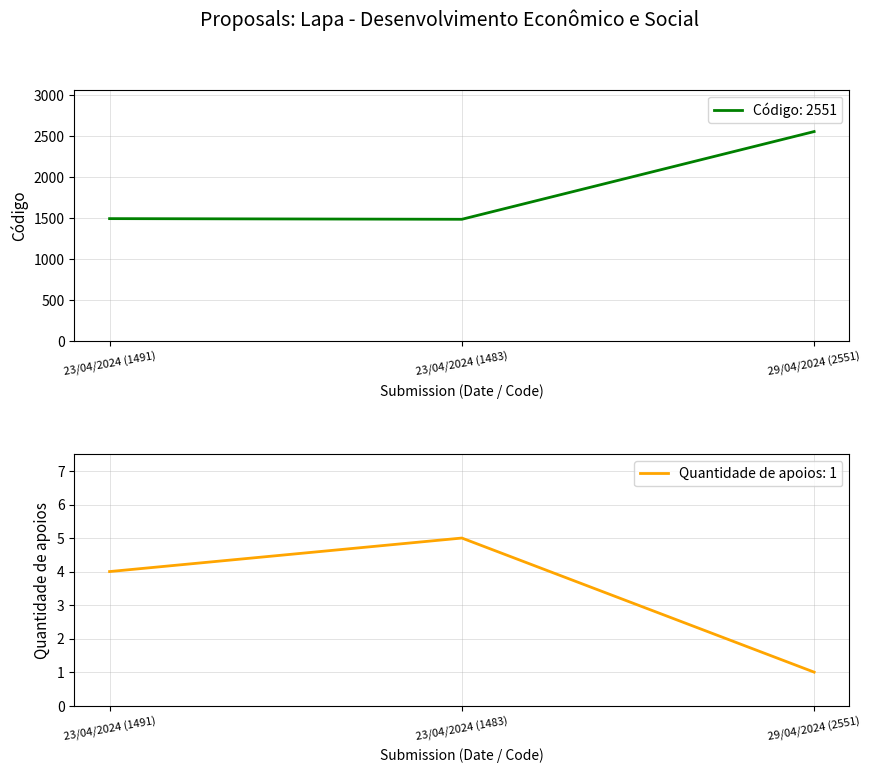

What is the difference between the second highest and minimum values in the Quantidade de apoios series?

3